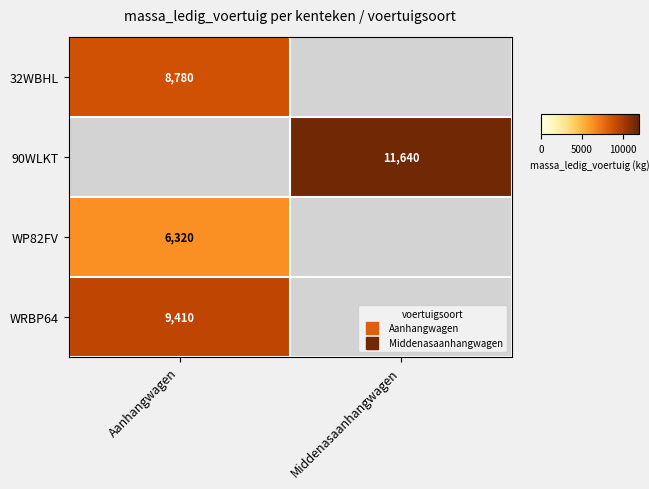

Read the WRBP64 value at Aanhangwagen.

9410.0